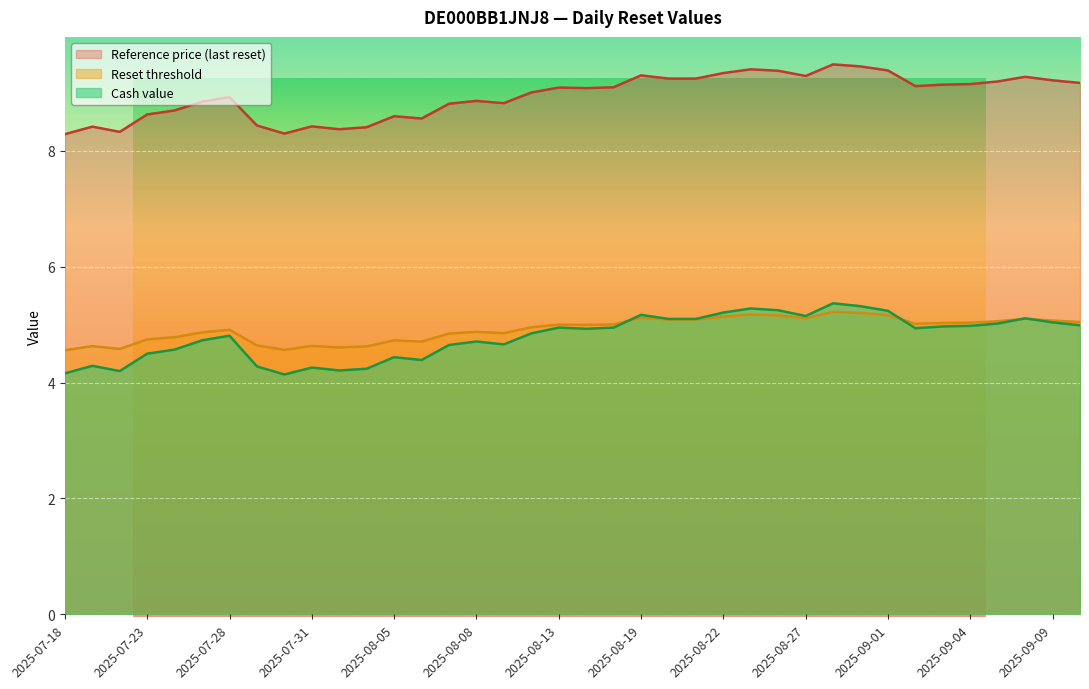

The value of Reference price (last reset) at 2025-08-28 is 15.1. True or false?

False